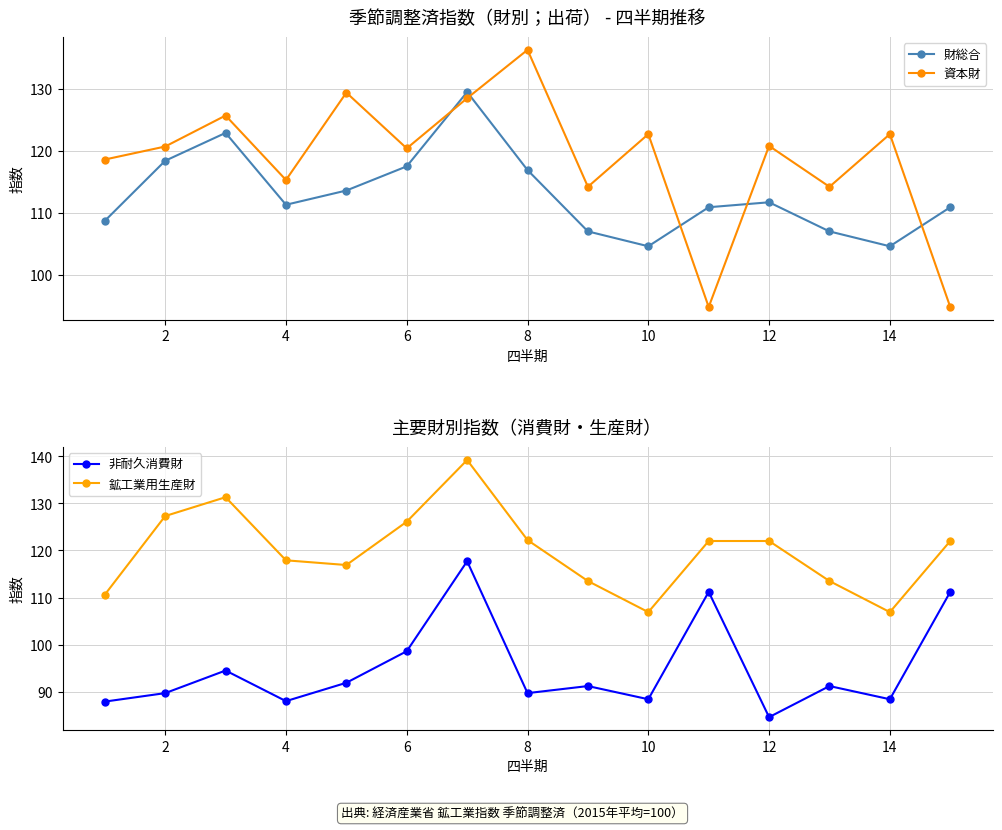

What is the lowest value of the 資本財 series?

94.8